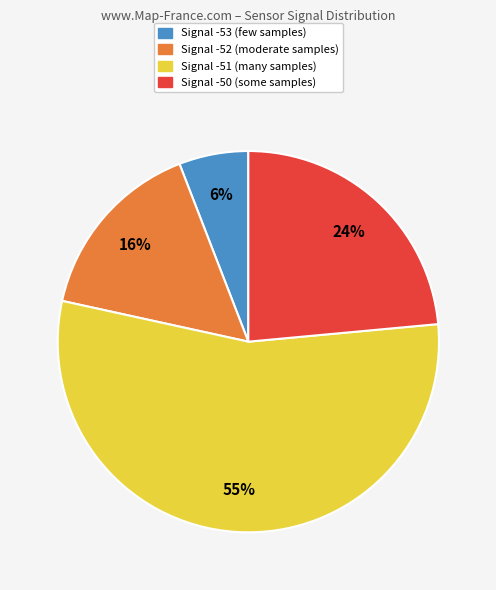

To the nearest percent, what is the difference between the largest and smallest slice percentages?

49%